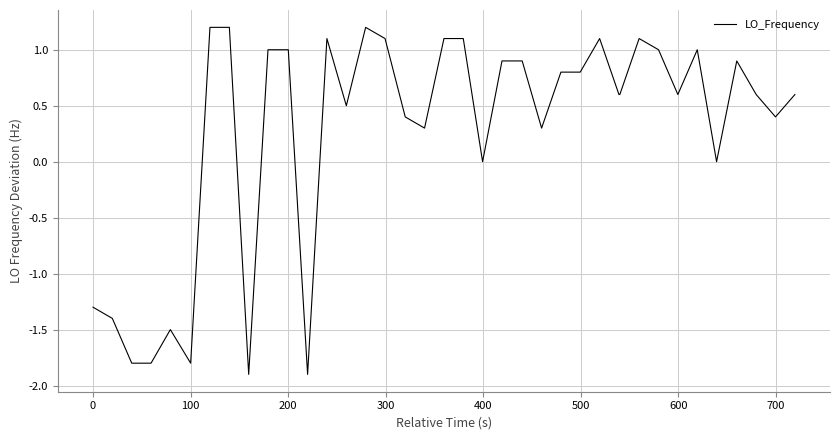

What is the smallest value displayed?

-1.9